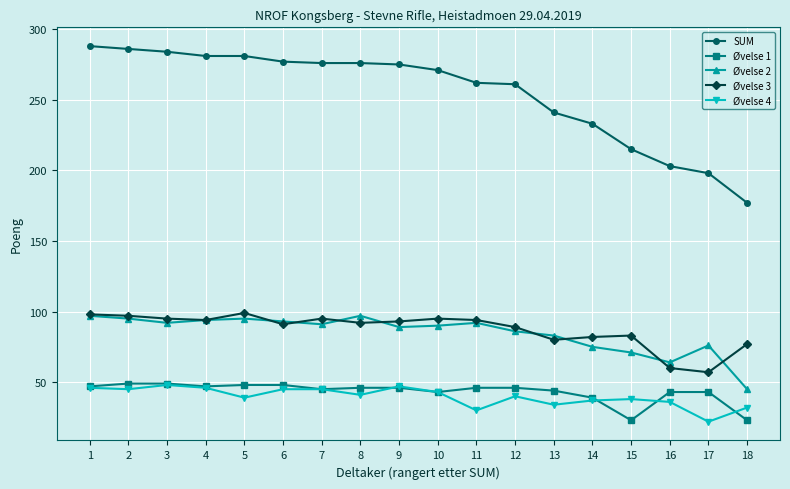

How many lines are shown in the chart?

5